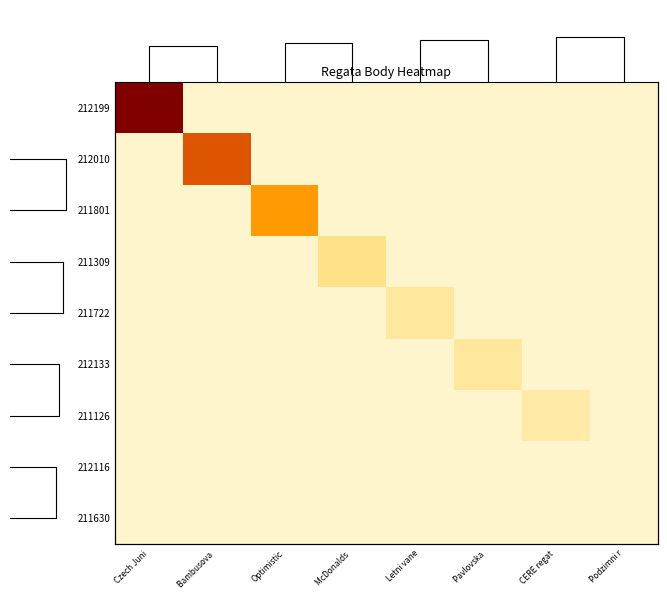

Is it true that 211801 equals 3482 at Optimistic?

False